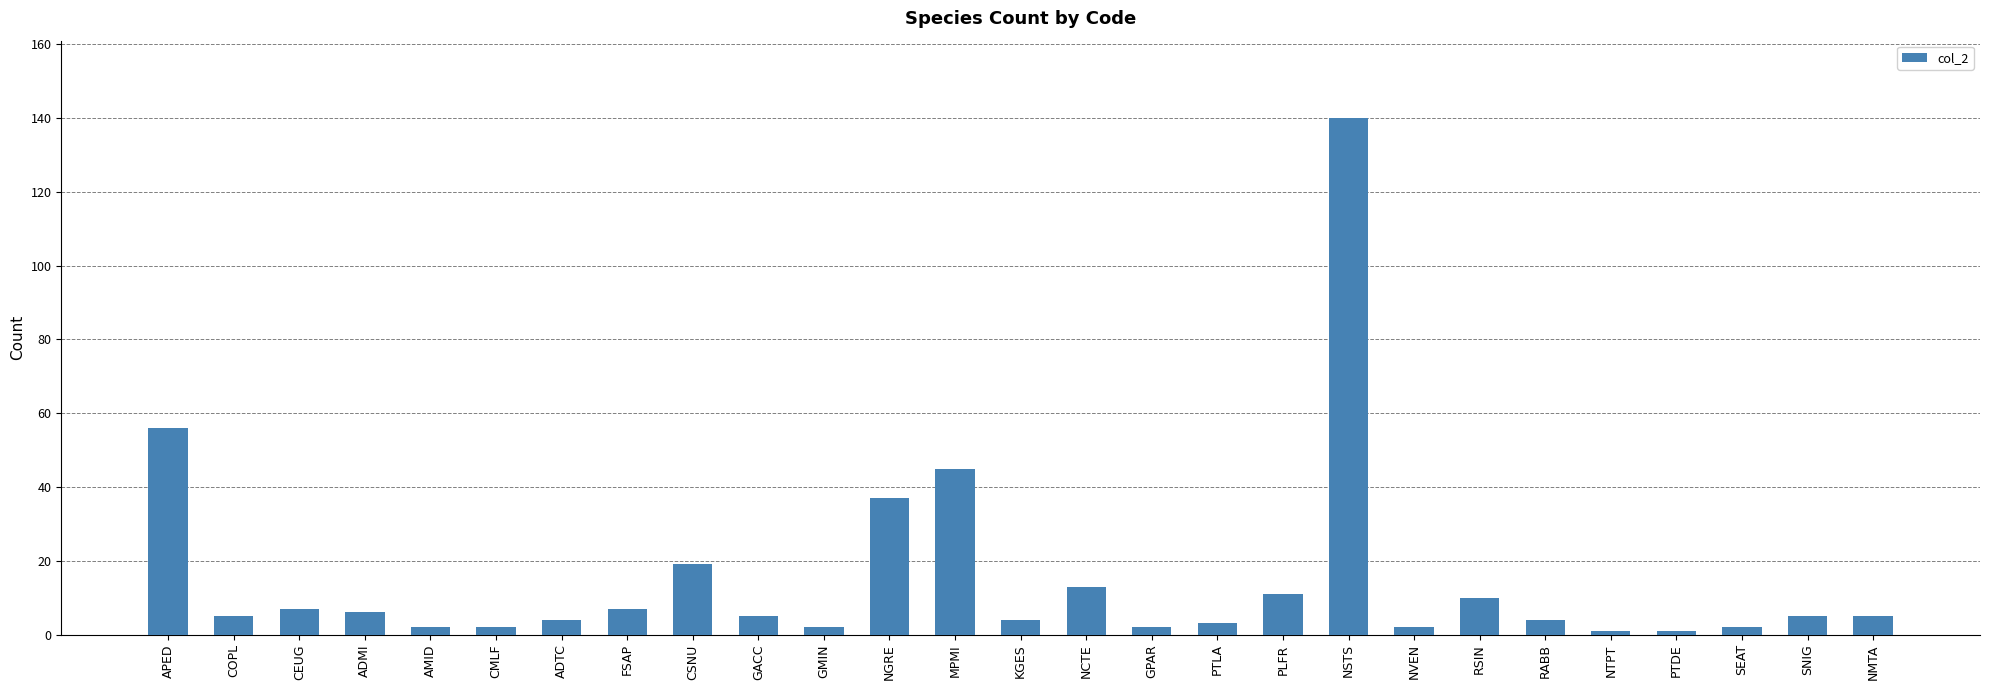

How many data points does each series have?

27